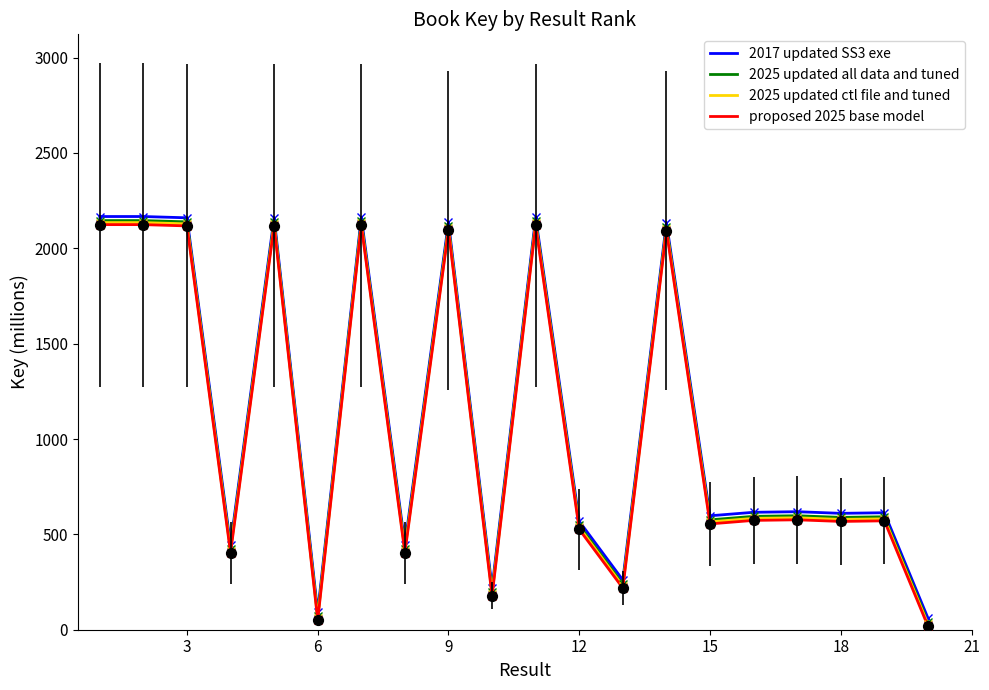

What is the maximum value for 2025 updated all data and tuned?

2145.4